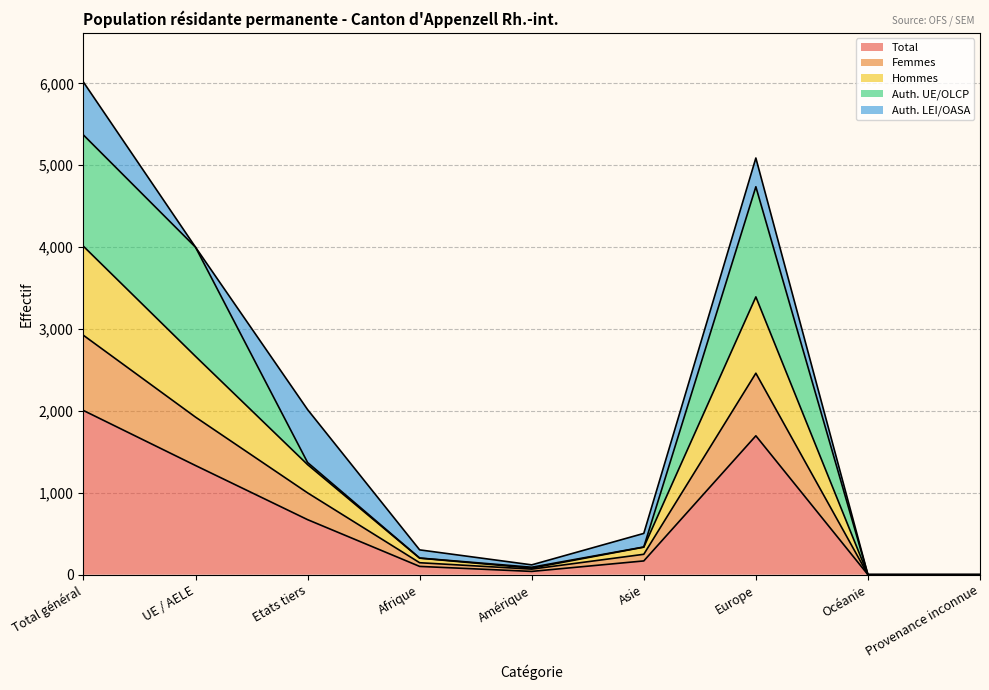

Which series has the widest spread of values?

Total